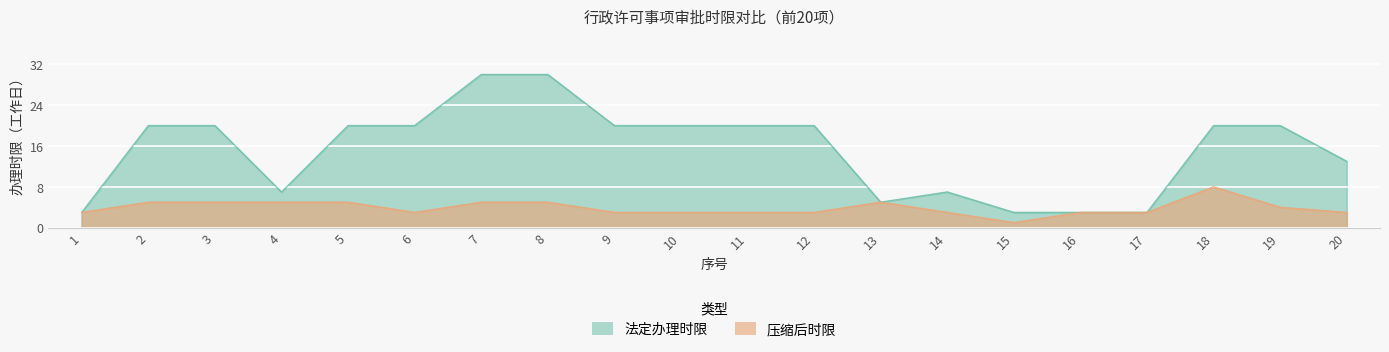

At which label is 压缩后时限 closest to 4?

19